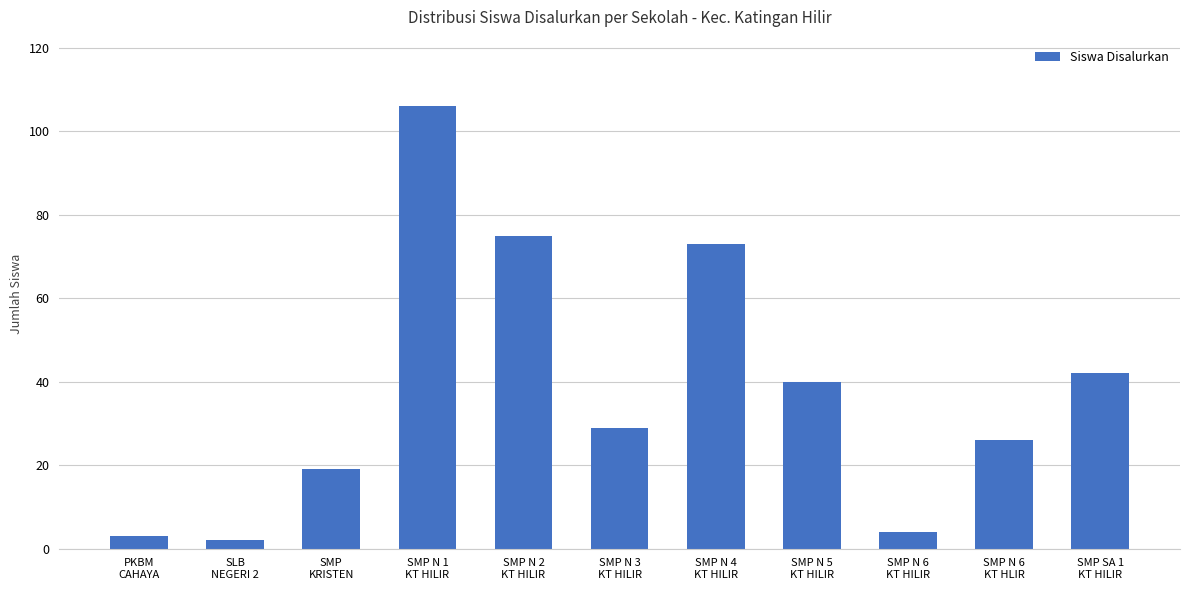

What is the greatest value displayed?

106